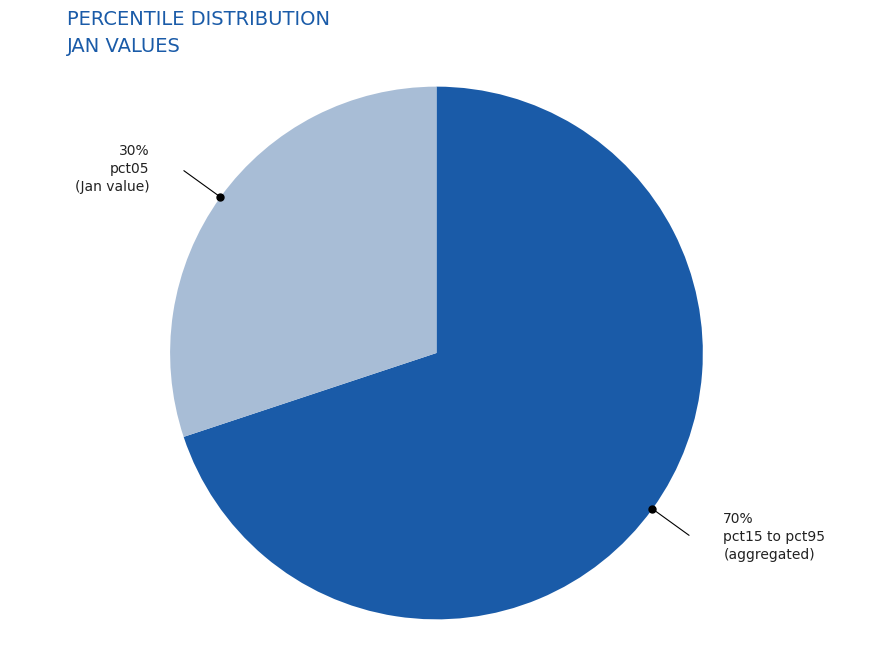

To the nearest percent, what is the average slice percentage?

50%